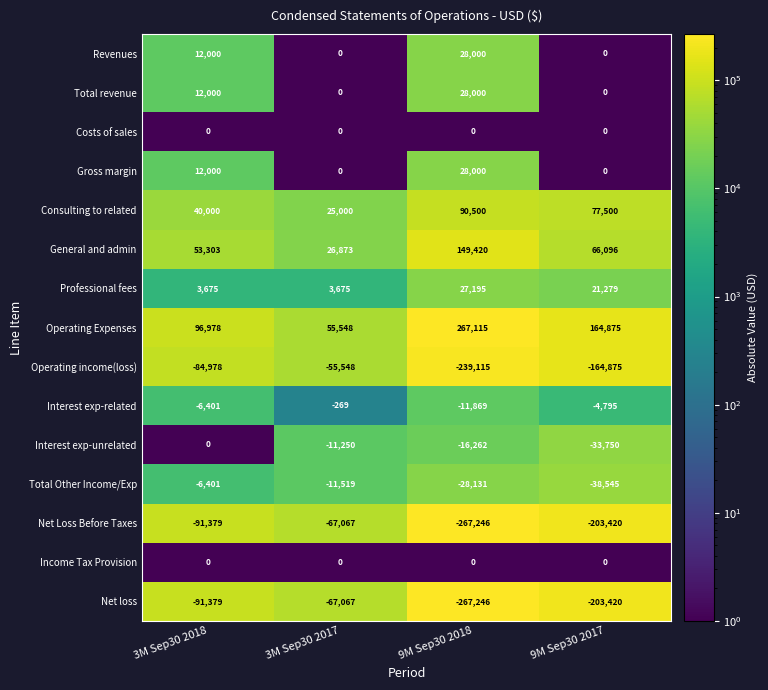

Which series has the widest spread of values?

Operating Expenses